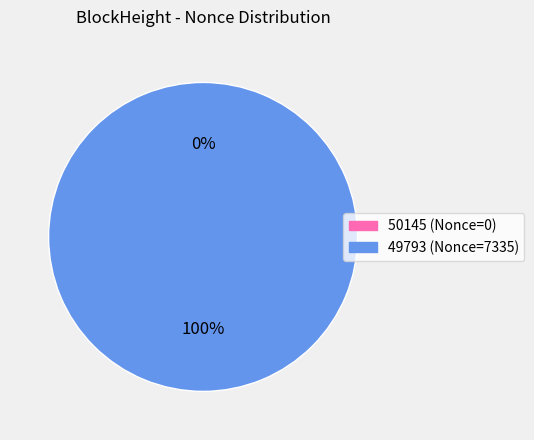

Which slice is the smallest?

50145